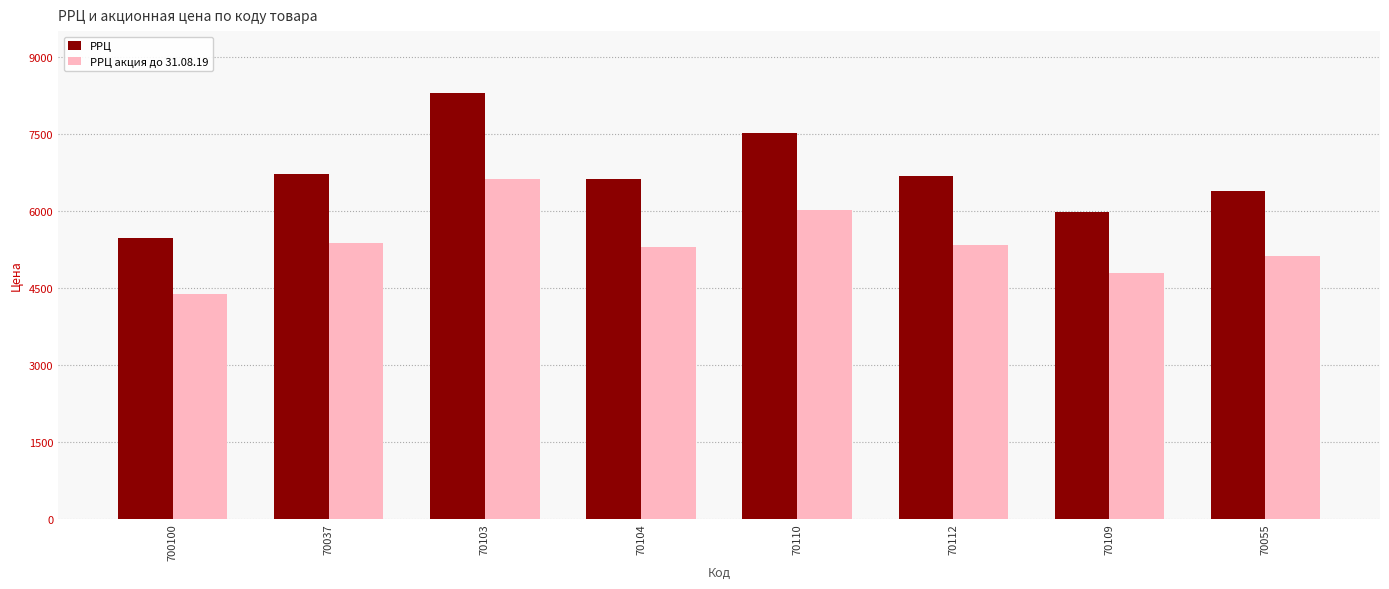

How many values in the РРЦ series are below 6678?

4